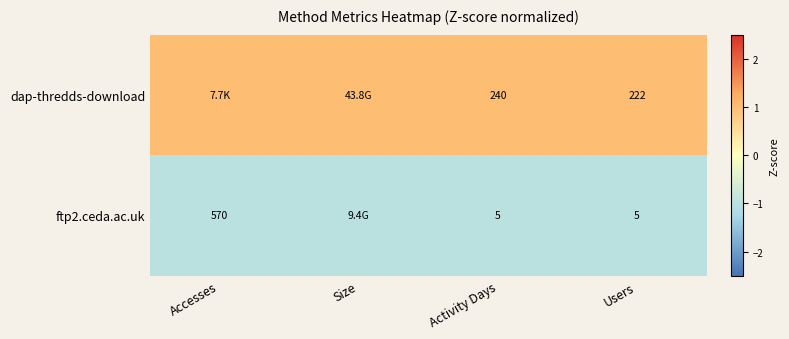

Is the value of dap-thredds-download at Users greater than the value of ftp2.ceda.ac.uk at Accesses?

No